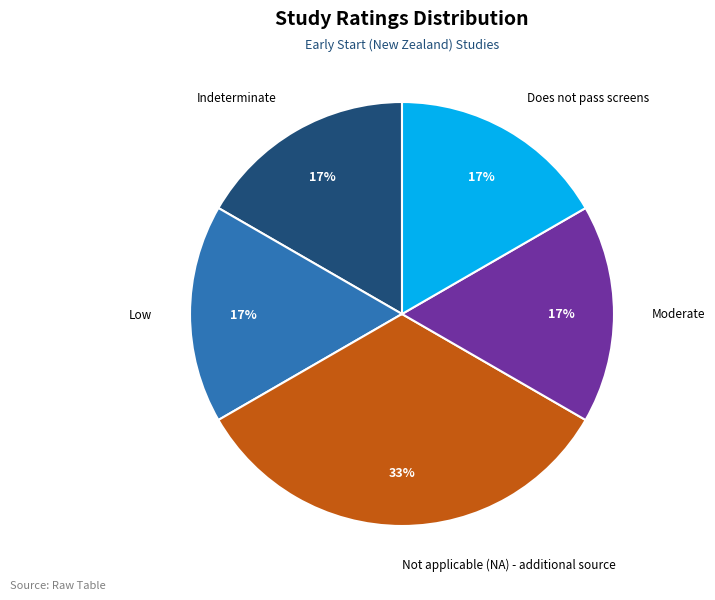

Approximately how many times larger is the value at Low compared to Moderate?

1.0